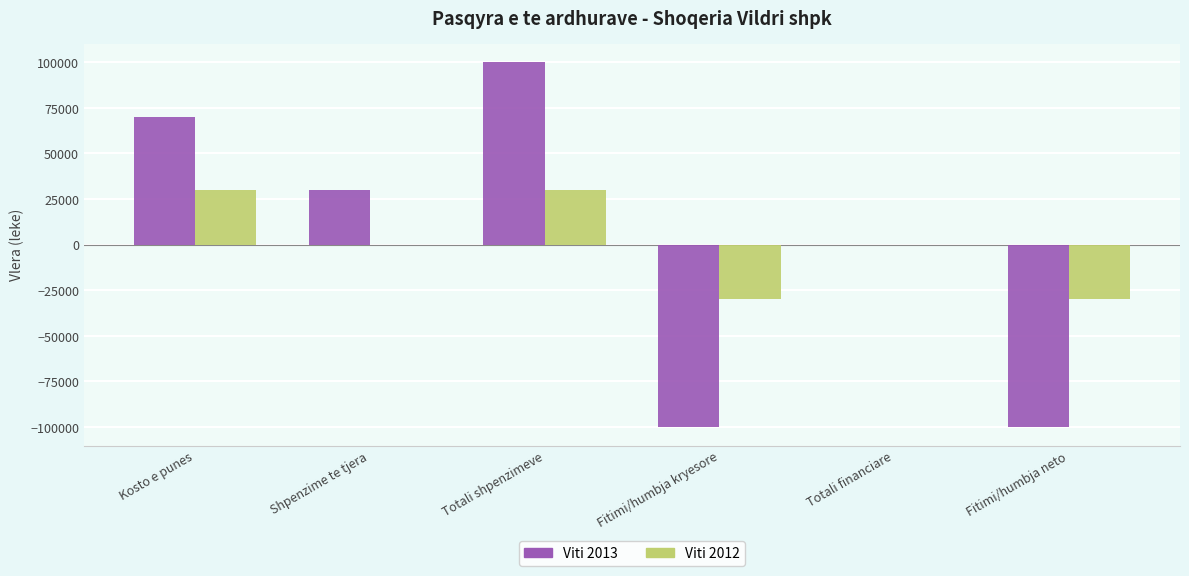

Is the value of Viti 2012 at Kosto e punes greater than the value of Viti 2013 at Fitimi/humbja neto?

Yes